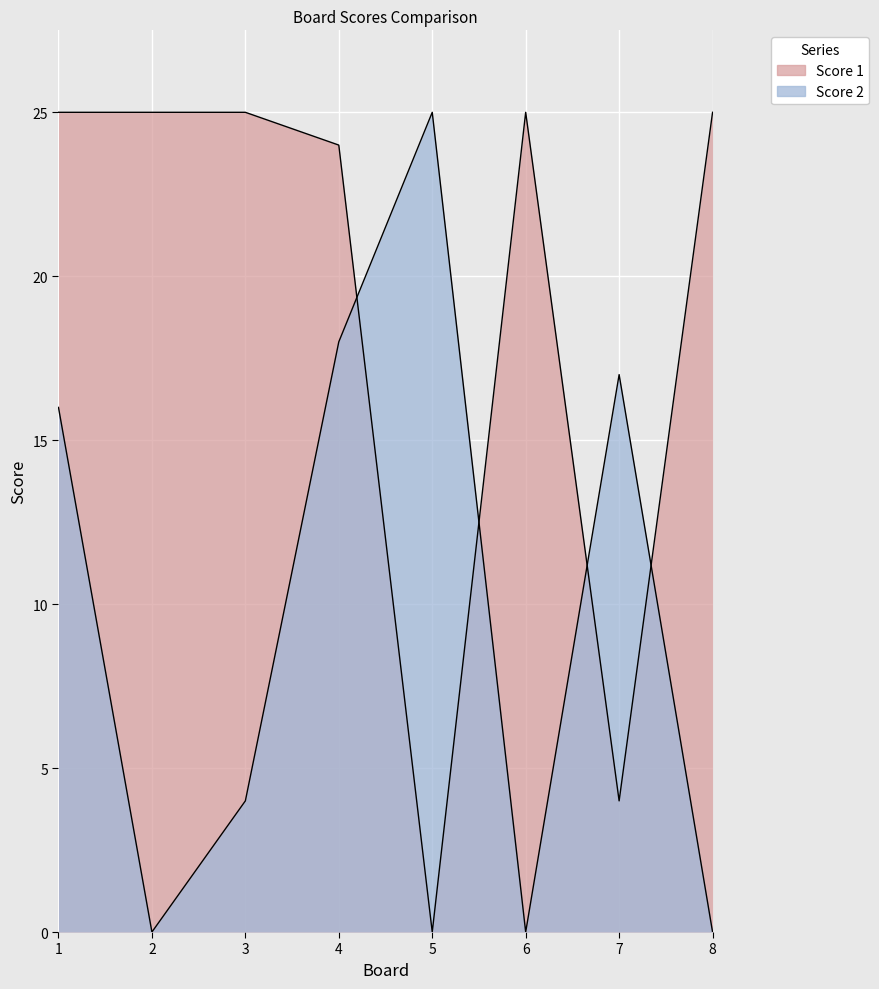

The Score 2 series shows 4 at 3. True or false?

True